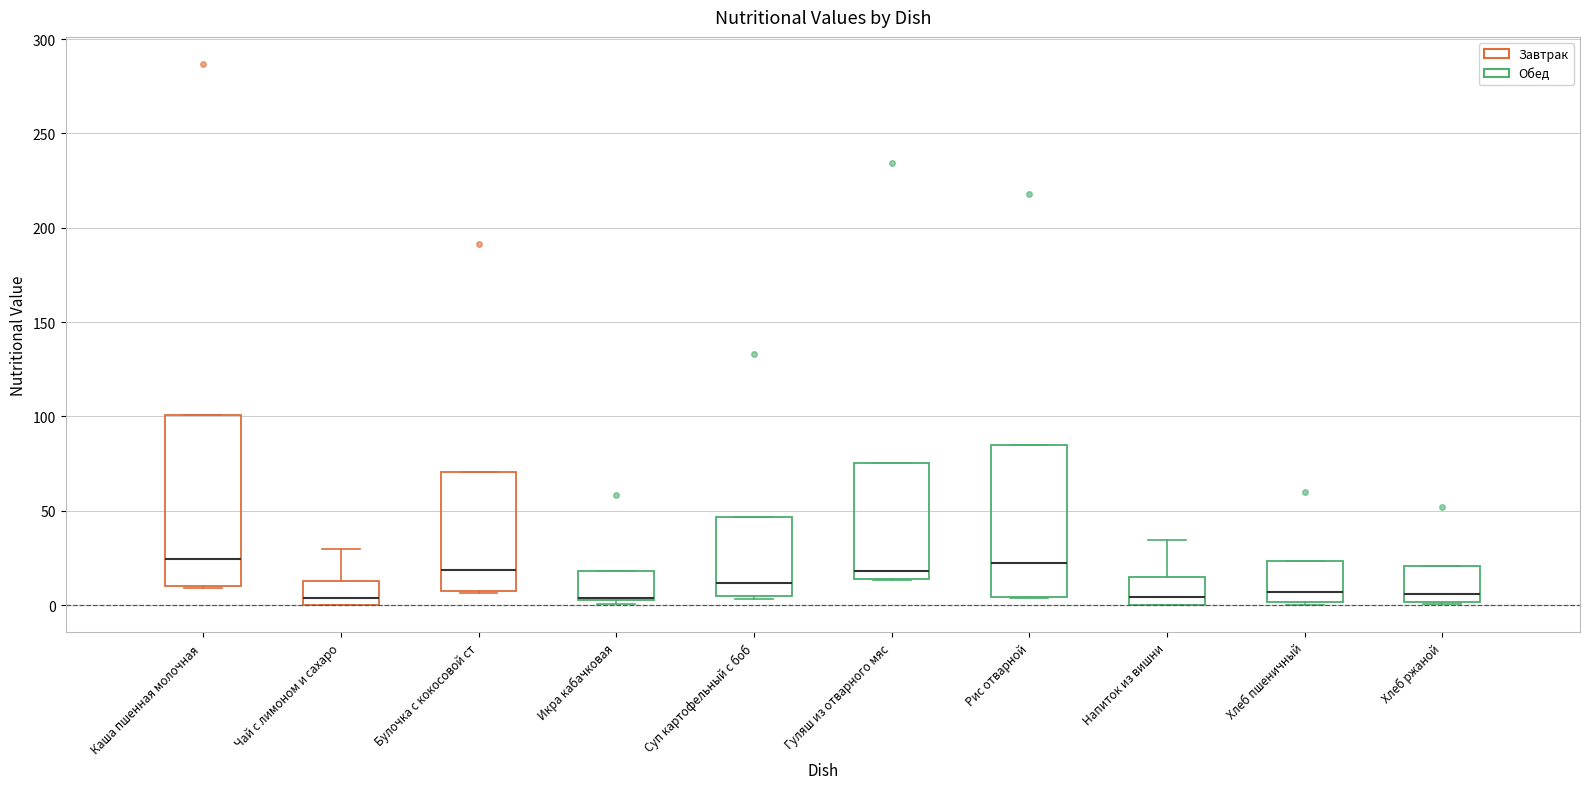

Where is the upper edge of the box for Каша пшенная молочная on the y-axis? The values are not printed on the chart, so give them approximately, as read against the axis.

100